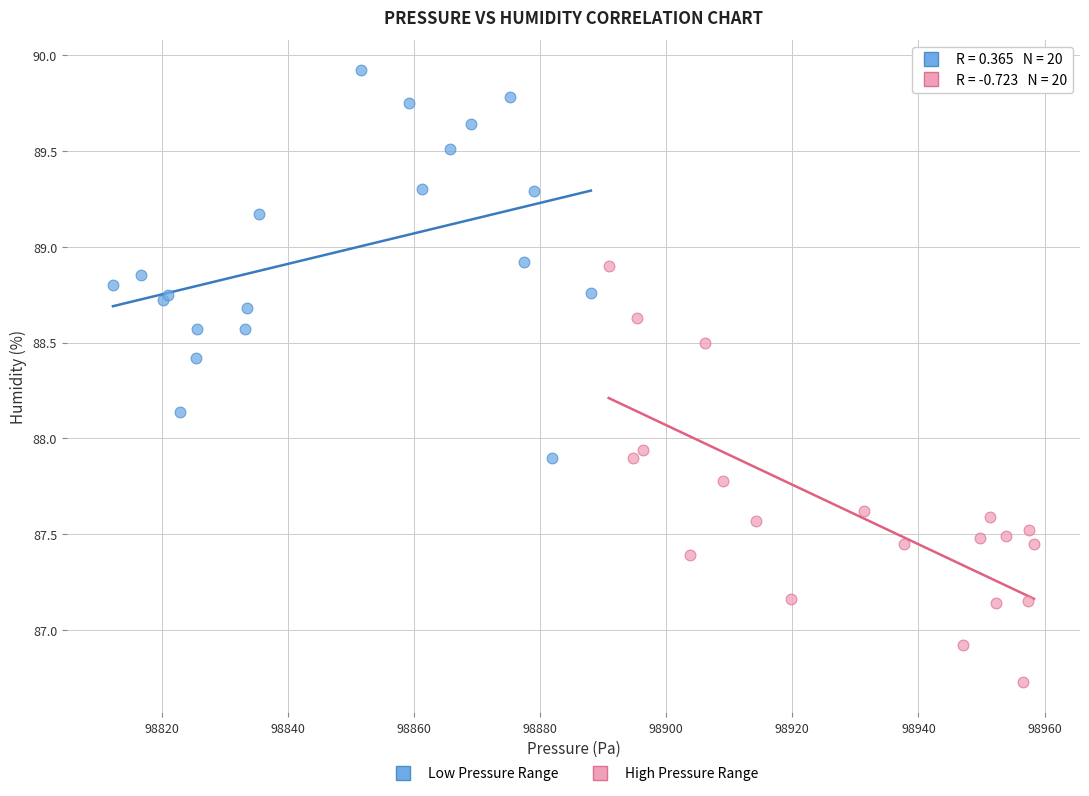

What are all the series names shown in the legend?

Low Pressure Range, High Pressure Range